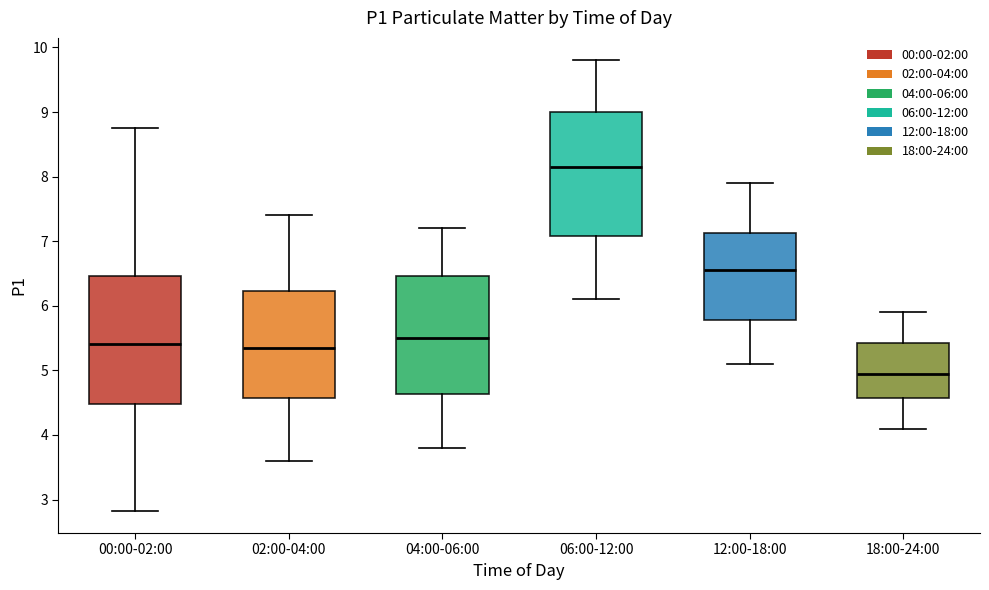

Reading left to right, transcribe this box plot: for each box, give where its median line is, the range the box spans, and where its two whiskers end, as read against the y-axis. The values are not printed on the chart, so give them approximately, as read against the axis.

00:00-02:00: median 5.4, box 4.5 to 6.5, whiskers 2.8 to 8.8
02:00-04:00: median 5.4, box 4.6 to 6.2, whiskers 3.6 to 7.4
04:00-06:00: median 5.5, box 4.6 to 6.5, whiskers 3.8 to 7.2
06:00-12:00: median 8.2, box 7.1 to 9.0, whiskers 6.1 to 9.8
12:00-18:00: median 6.6, box 5.8 to 7.1, whiskers 5.1 to 7.9
18:00-24:00: median 5.0, box 4.6 to 5.4, whiskers 4.1 to 5.9